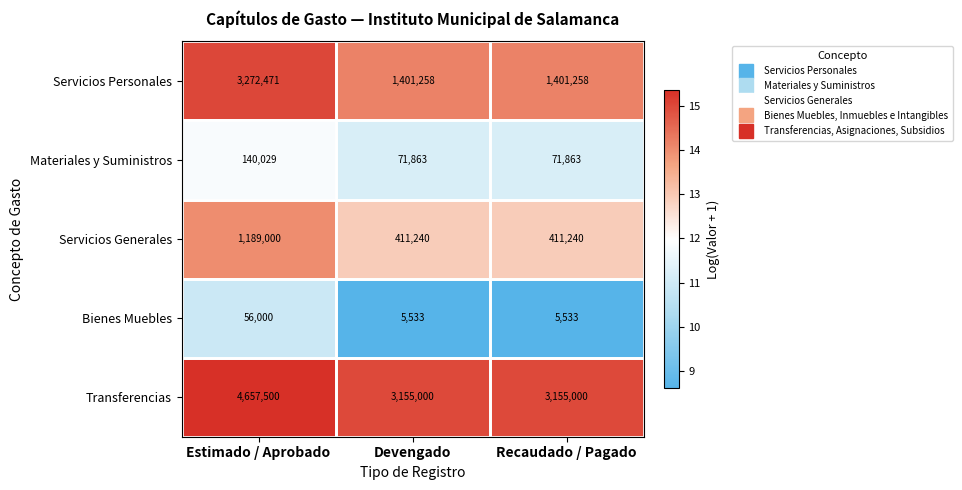

What is the maximum value shown in the chart?

4657500